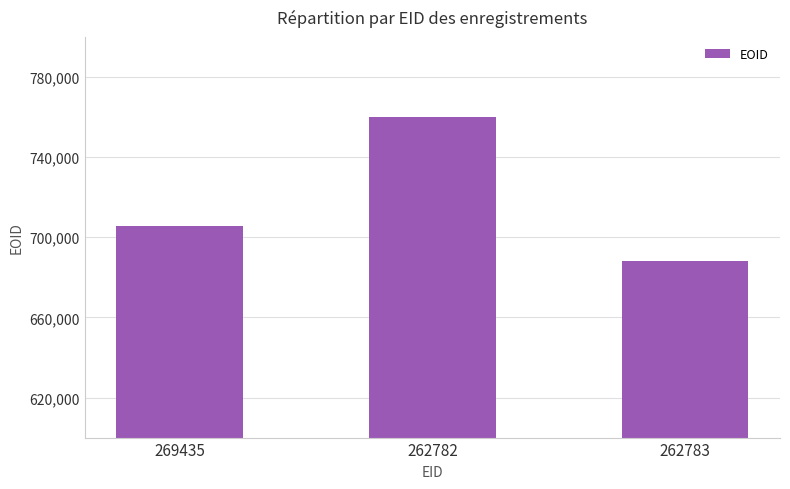

Is it true that the value at 262782 is 381803?

False